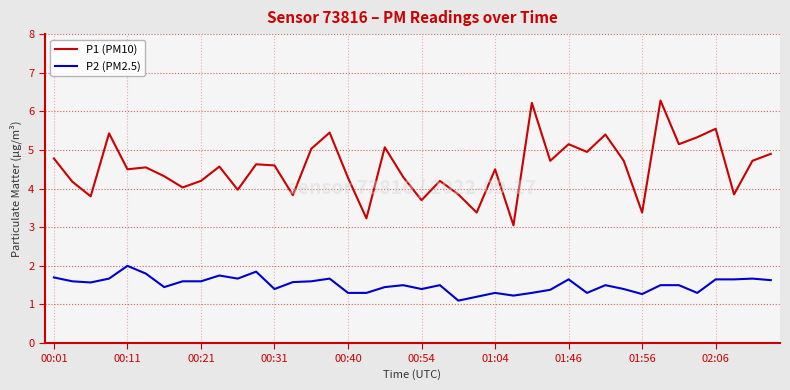

Which series has the largest total across all categories?

P1 (PM10)